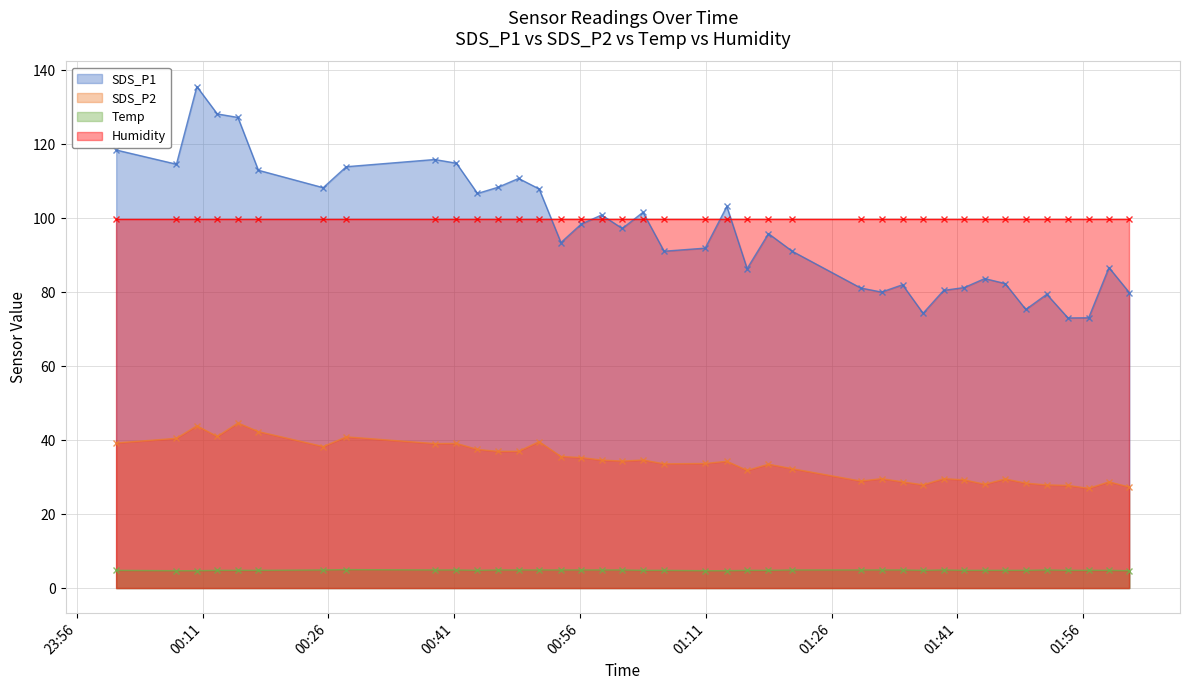

What is the value of the Temp point at the 37th from the left?

4.8